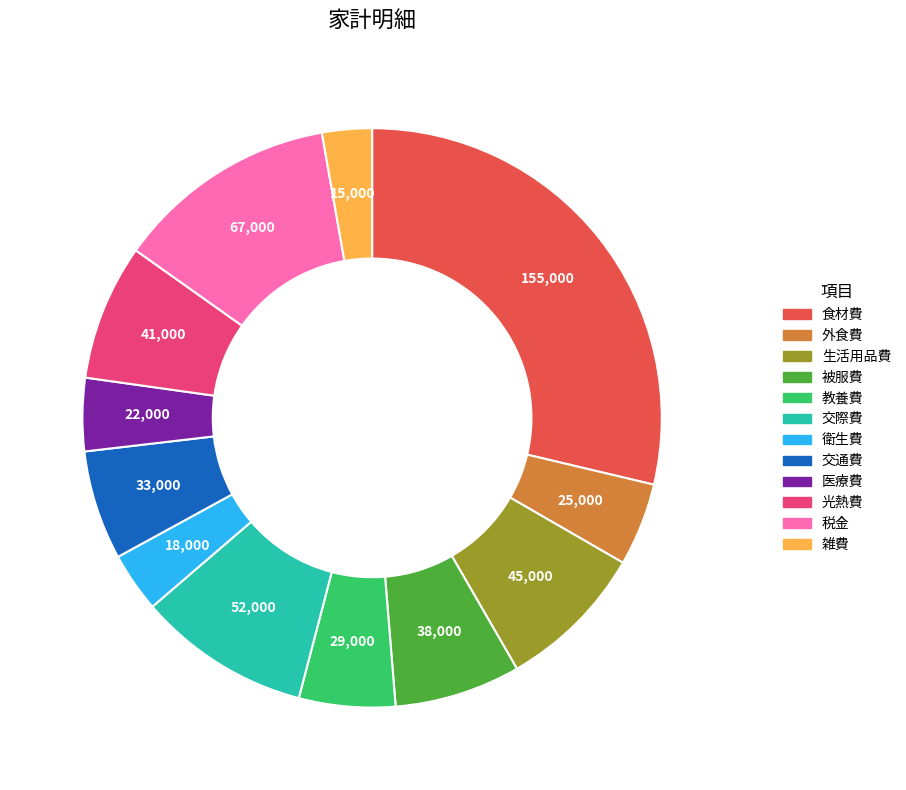

Which category has the biggest portion of the pie?

食材費